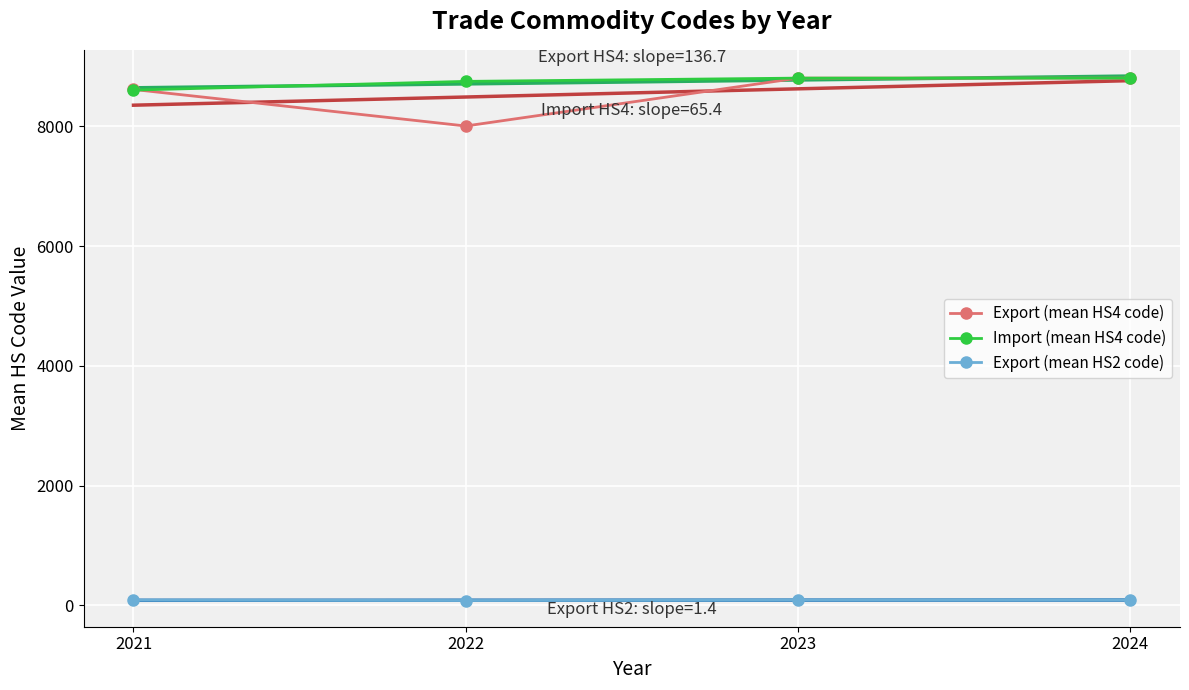

True or false: Export (mean HS2 code) and Import (mean HS4 code) intersect in this chart.

False